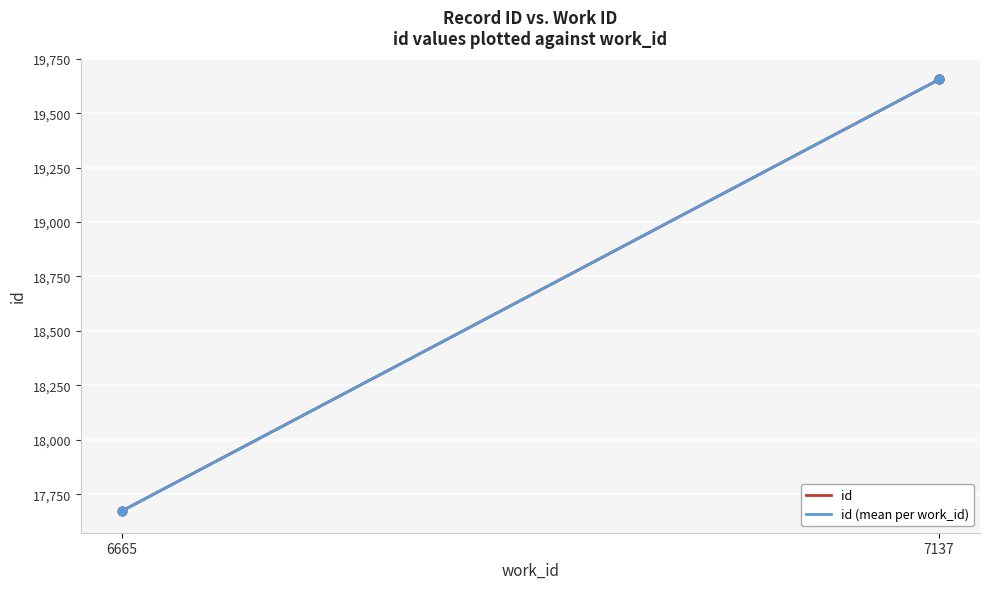

Approximately how many times larger is the value at 6665 compared to 7137?

0.9